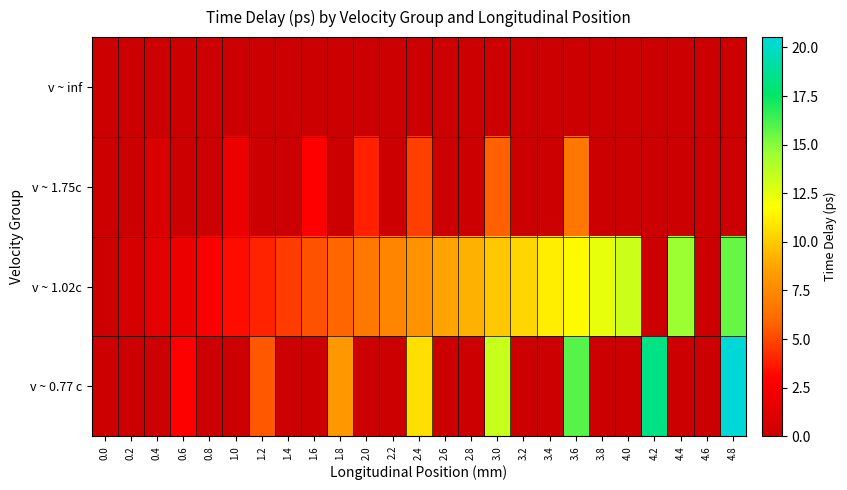

What is the difference between the highest and lowest values at 1.6?

5.3